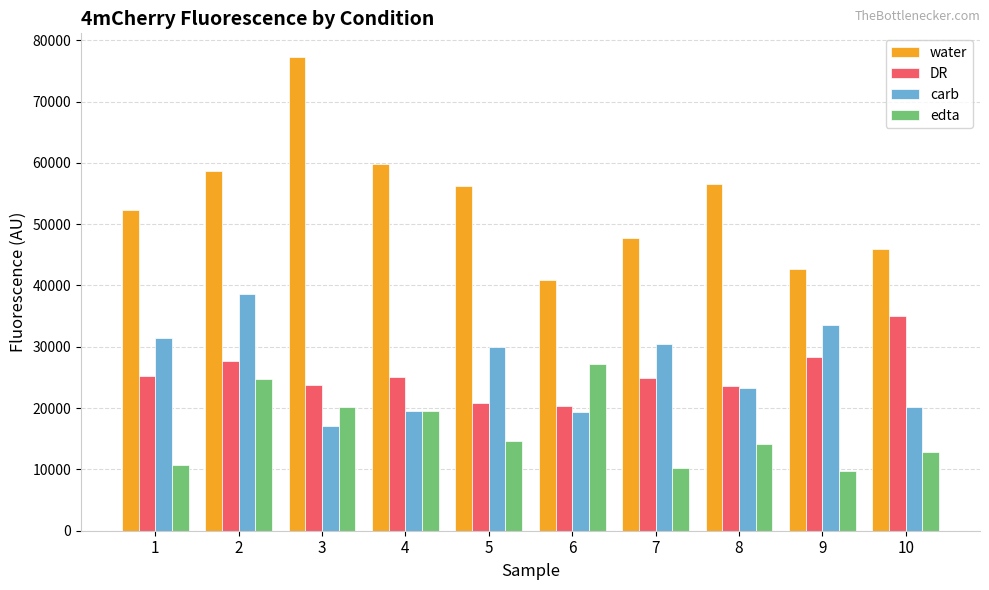

What are all the series names shown in the legend?

water, DR, carb, edta